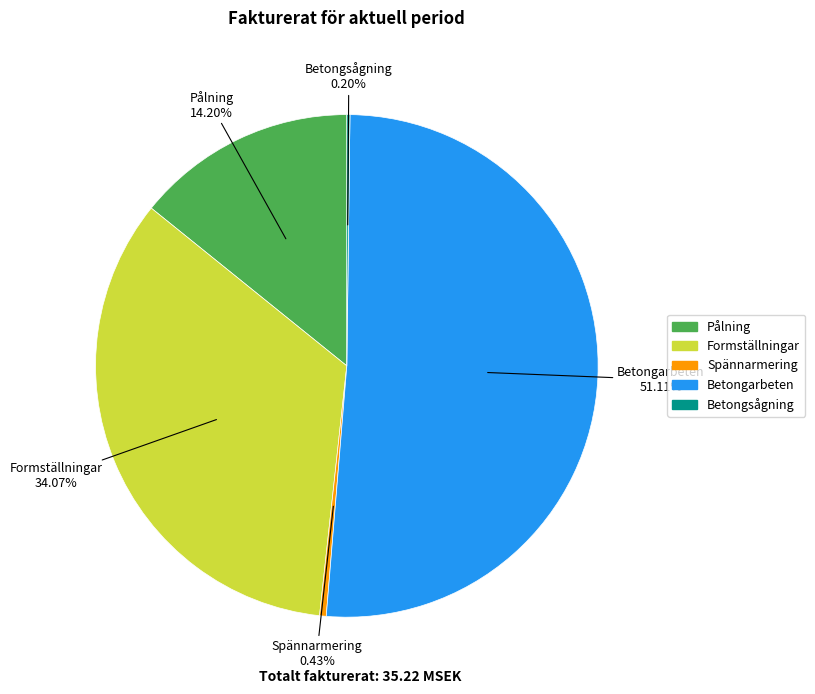

How much of the chart is everything except Formställningar?

65.9%